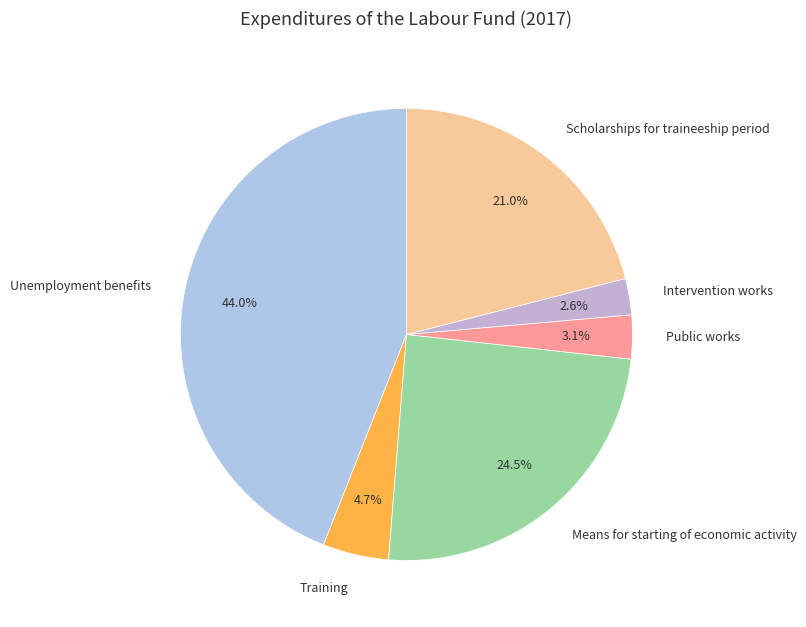

Which category has the biggest portion of the pie?

Unemployment benefits